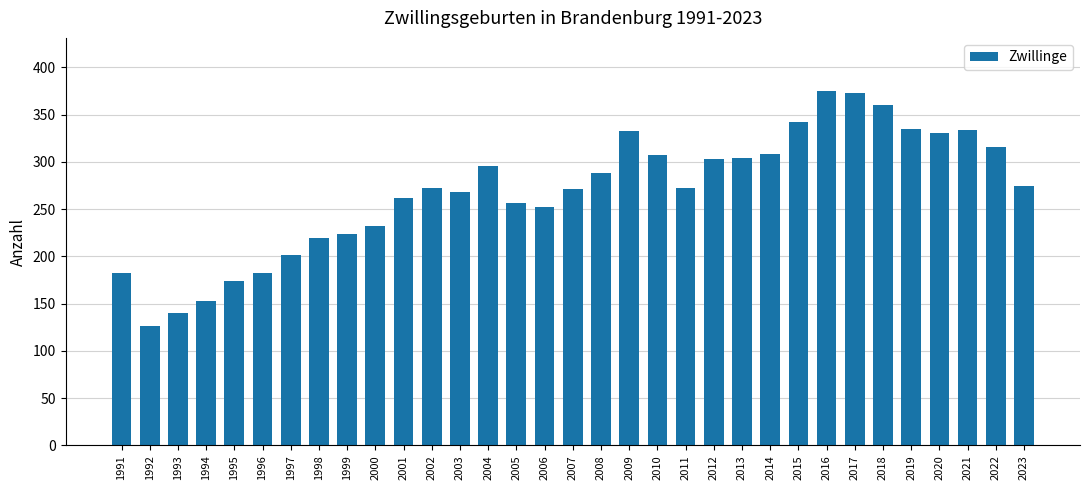

What is the difference between the maximum and second lowest values?

235